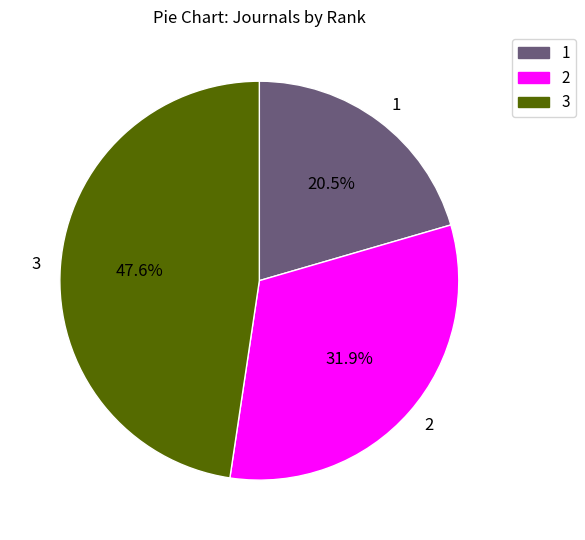

What is the ratio of the value at 1 to the value at 3?

0.4